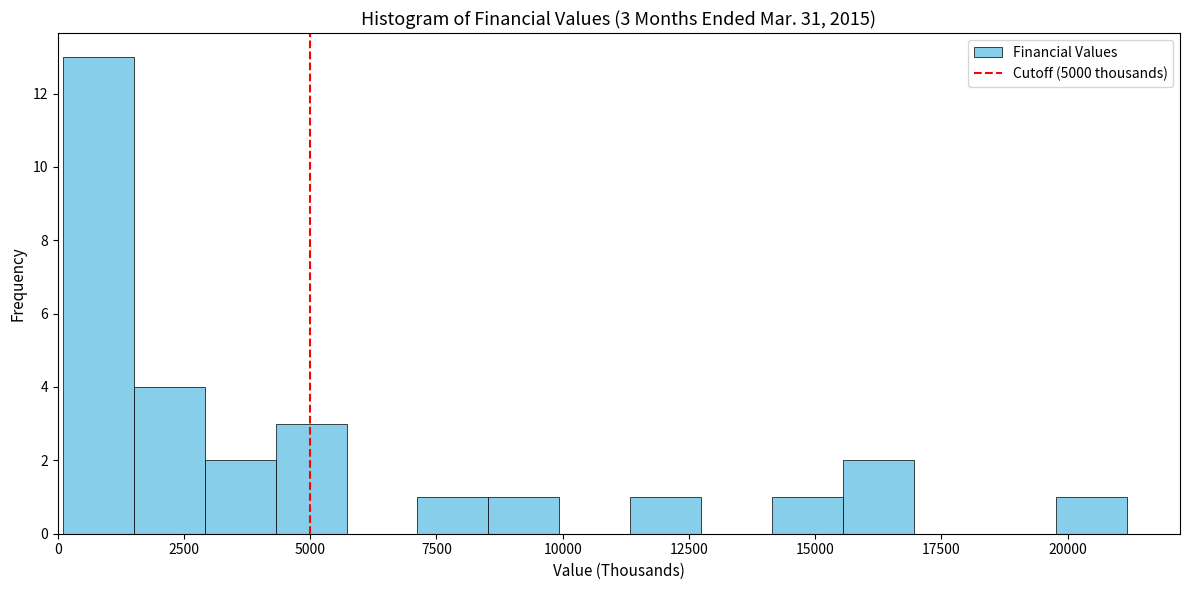

Around what value on the x-axis is the tallest bar? Give the approximate position of its centre, as read against the axis.

1000